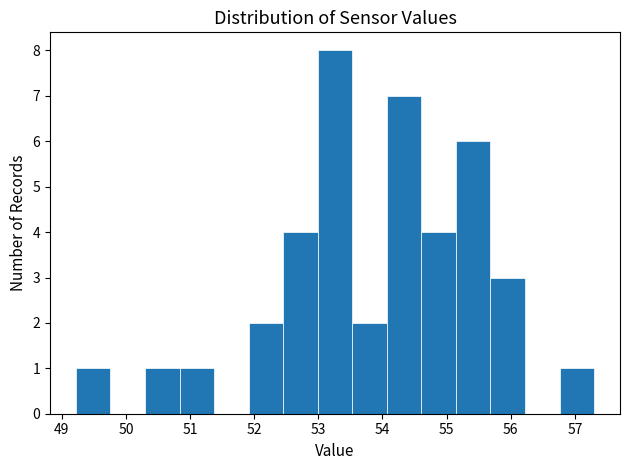

Reading left to right, transcribe this chart: for each bar, give the range it covers on the x-axis and its height. Neither the bar edges nor the heights are printed on the chart, so give them approximately, as read against the axes.

49.2 to 49.8: 1
49.8 to 50.3: 0
50.3 to 50.8: 1
50.8 to 51.4: 1
51.4 to 51.9: 0
51.9 to 52.5: 2
52.5 to 53.0: 4
53.0 to 53.5: 8
53.5 to 54.1: 2
54.1 to 54.6: 7
54.6 to 55.1: 4
55.1 to 55.7: 6
55.7 to 56.2: 3
56.2 to 56.8: 0
56.8 to 57.3: 1